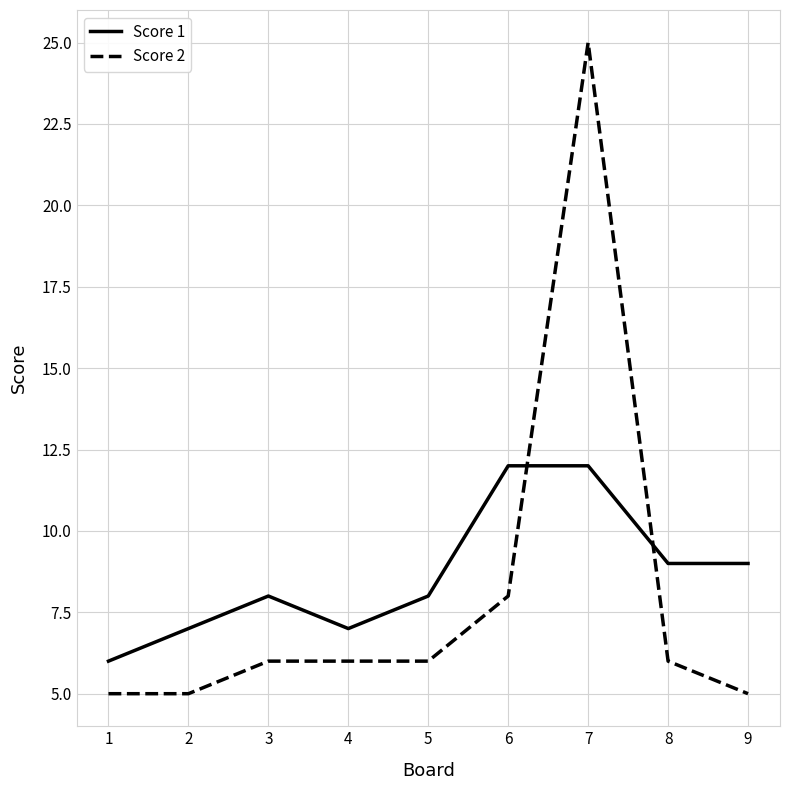

The Score 1 series shows 4 at 5. True or false?

False